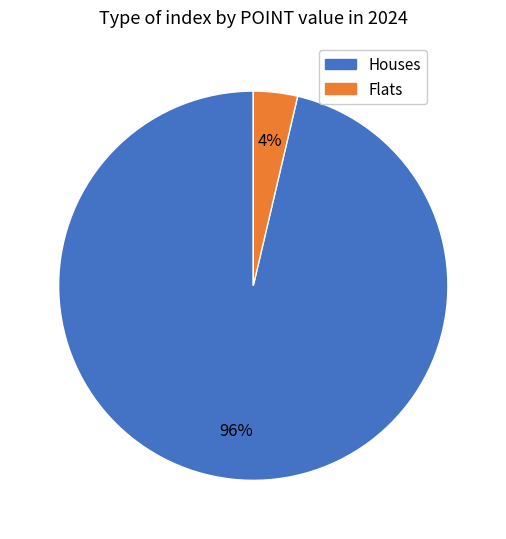

Does any single category account for the majority?

Yes